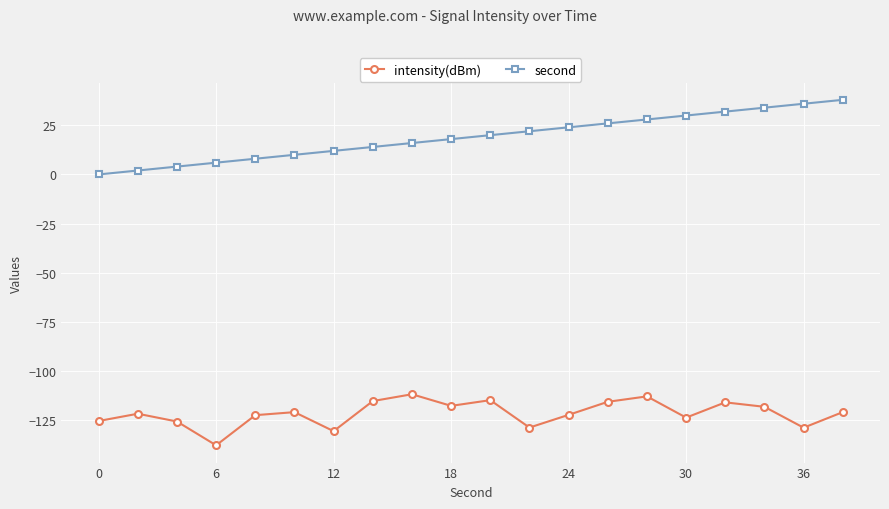

True or false: intensity(dBm) and second cross at least once.

False